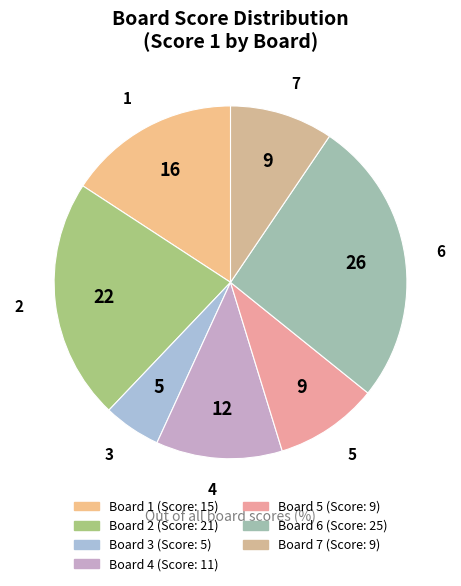

Is Board 7 the majority of the pie?

No